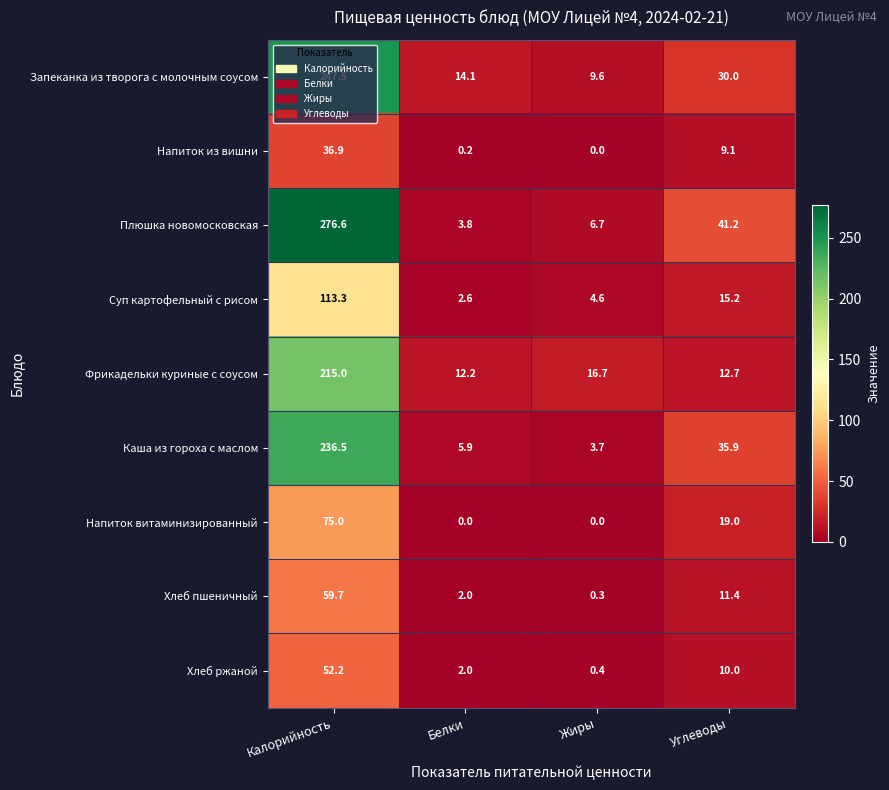

What is the average value of the Плюшка новомосковская series?

82.1